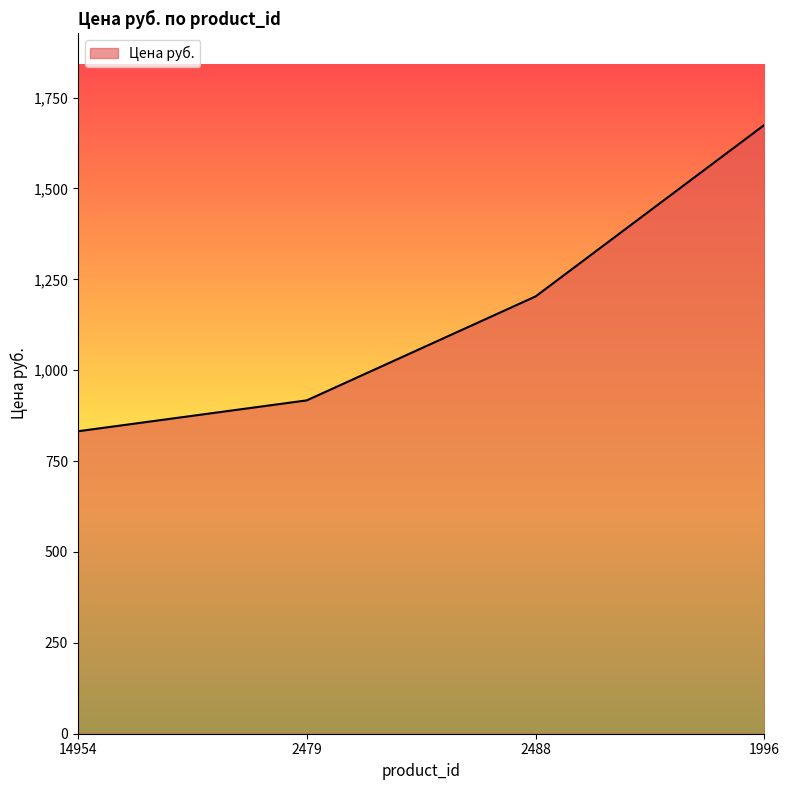

What is the sum of the values at 2488 and 14954?

2035